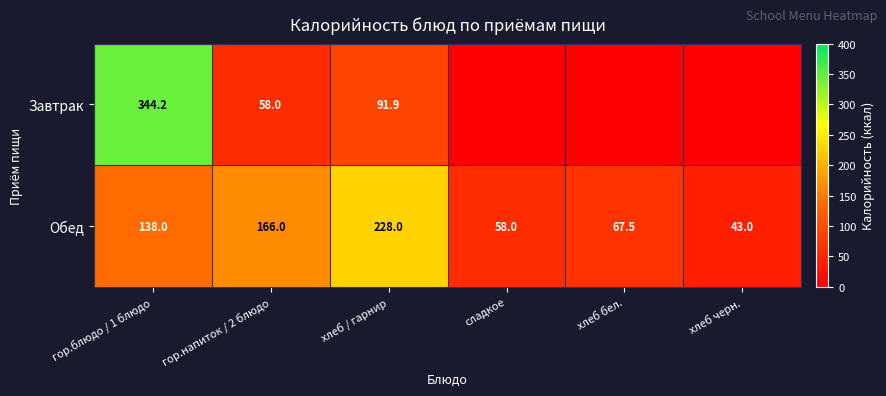

At which category is the sum across all series the highest?

гор.блюдо / 1 блюдо